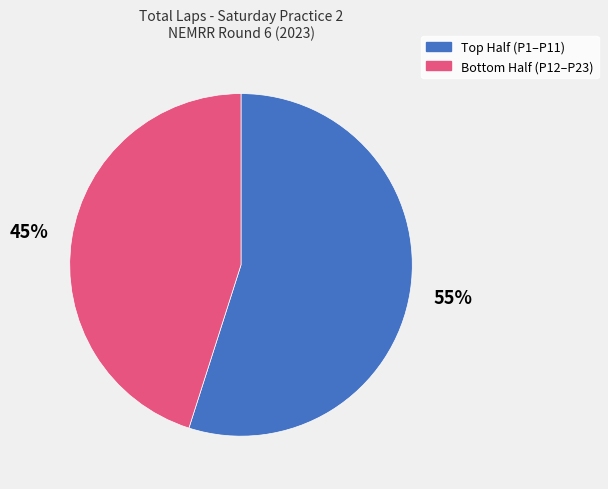

Rank the categories by value from highest to lowest.

Top Half (P1–P11), Bottom Half (P12–P23)